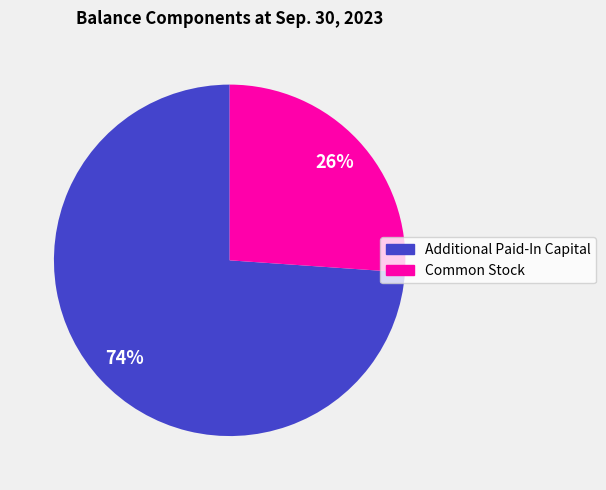

What is the largest slice in the pie chart?

Additional Paid-In Capital